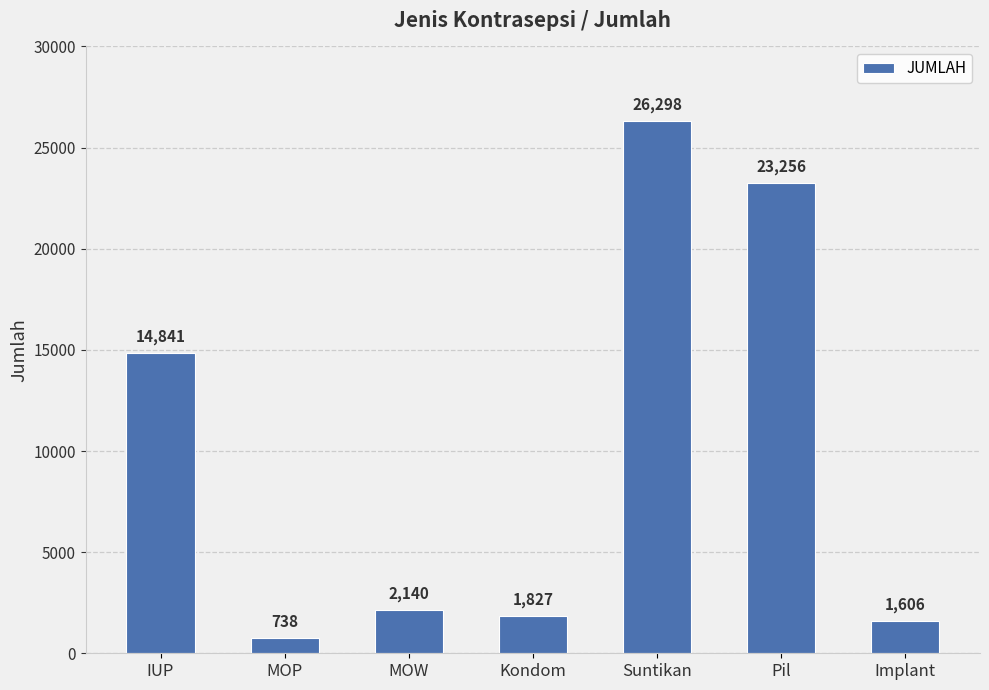

Read the value at IUP.

14841